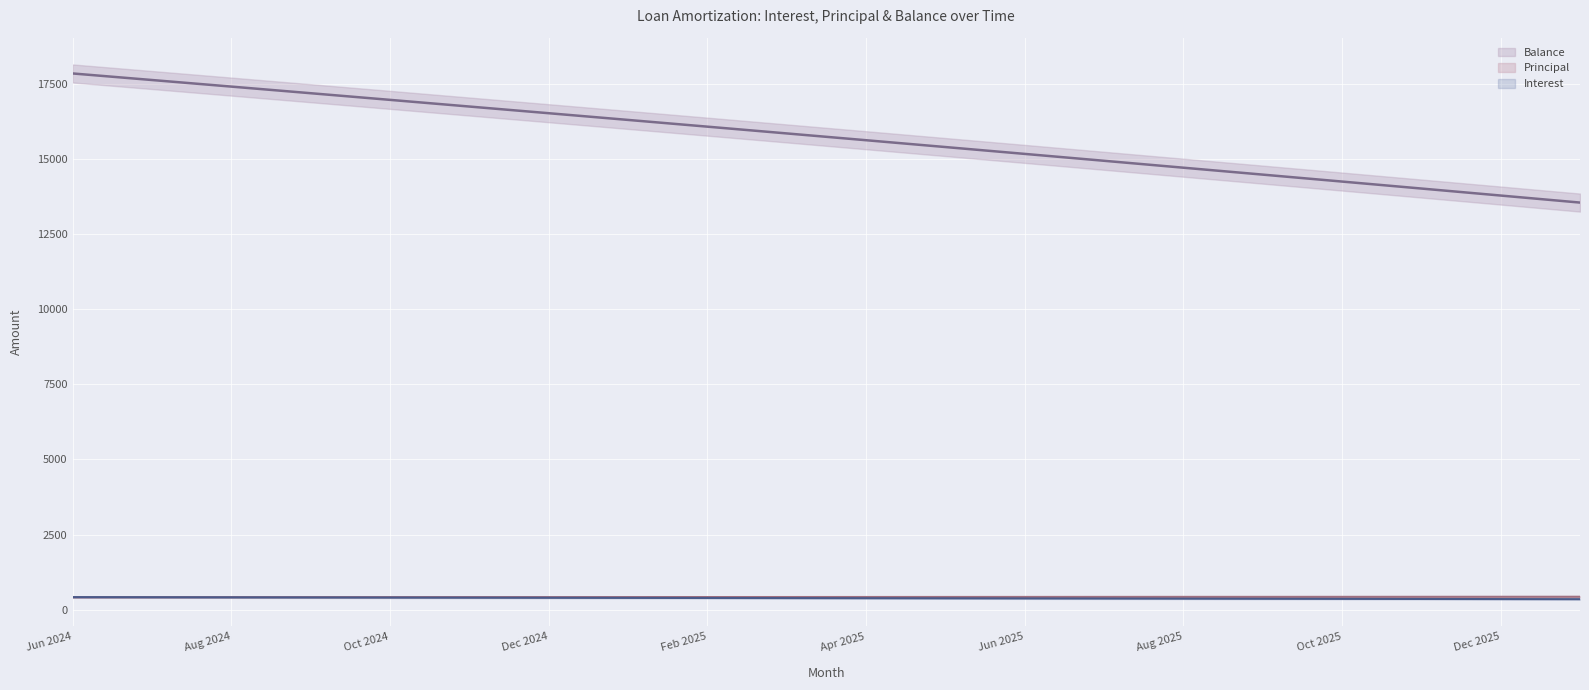

What is the total value across all series at Aug 2024?

18232.0